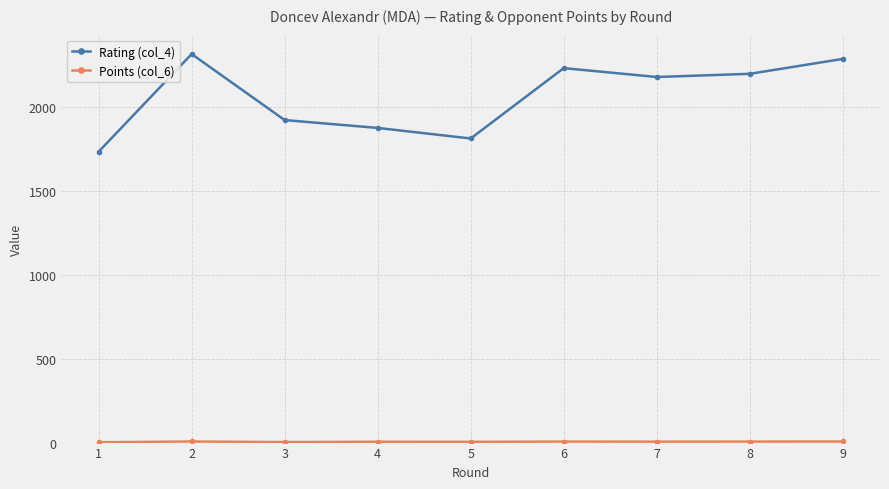

What is the total value across all series at 8?

2207.0